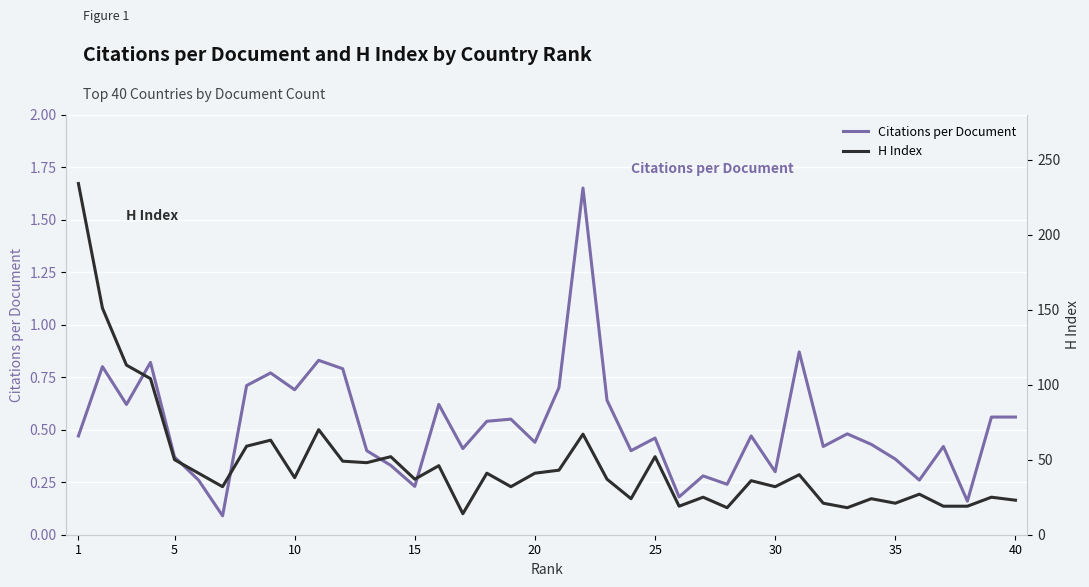

True or false: Citations per Document has a value of 0.6 at 35.

False